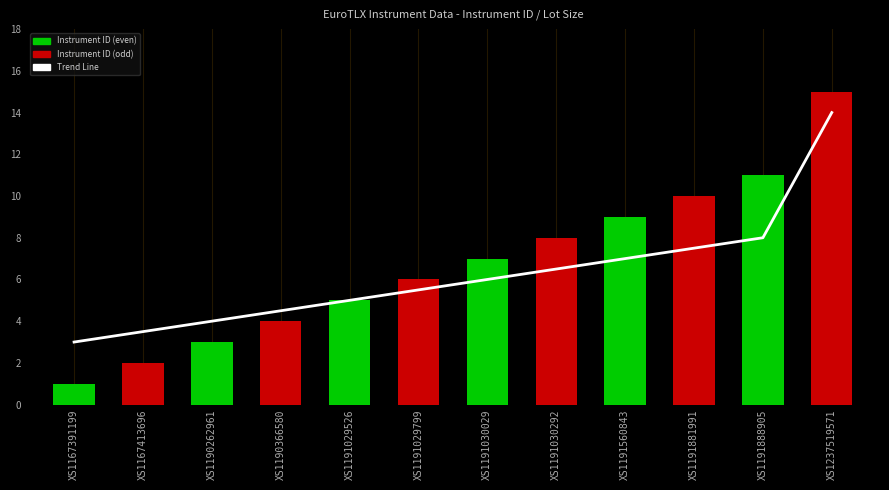

What is the difference between the highest and lowest values at XS1191888905?

3.0